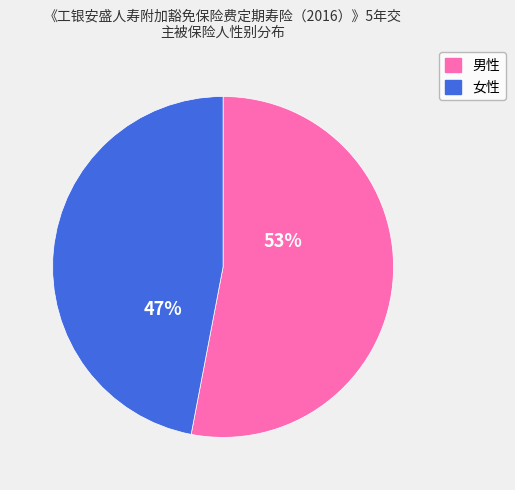

Between 男性 and 女性, which is larger?

男性